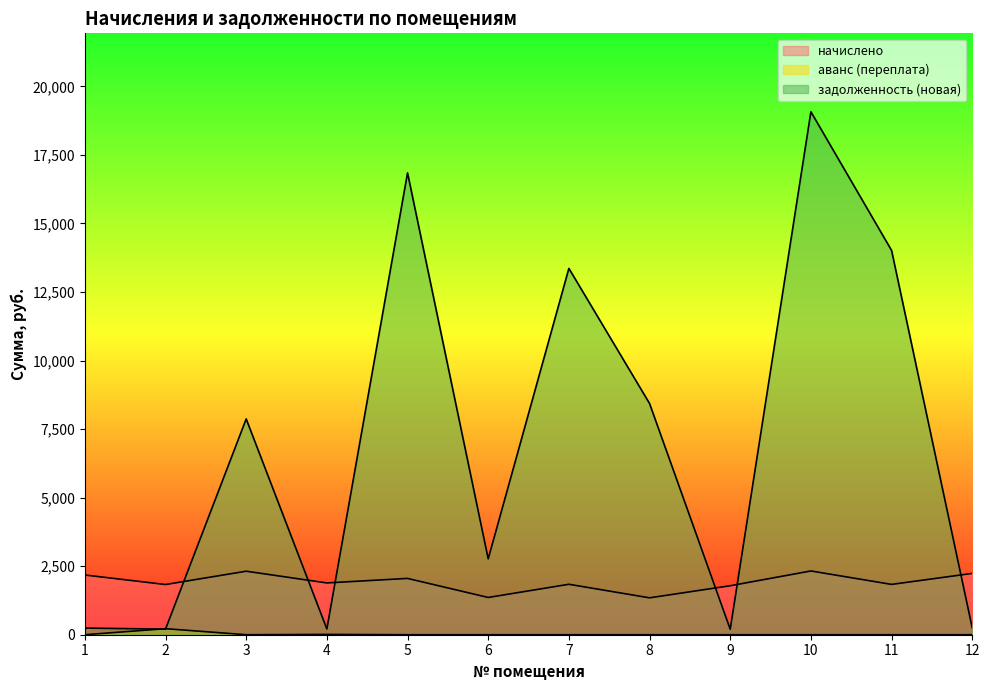

How many lines are shown in the chart?

3